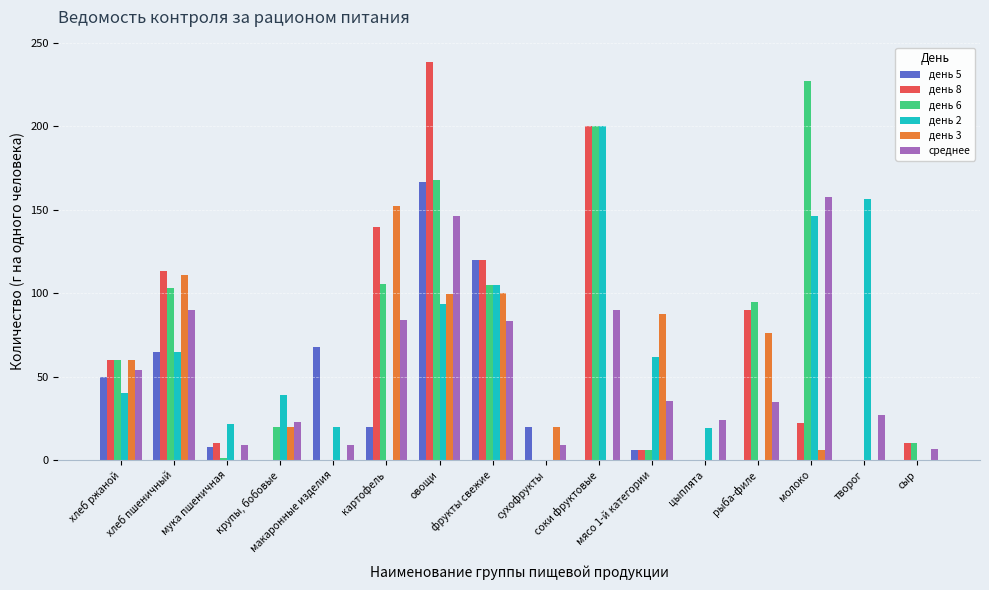

What is the maximum value shown in the chart?

238.3